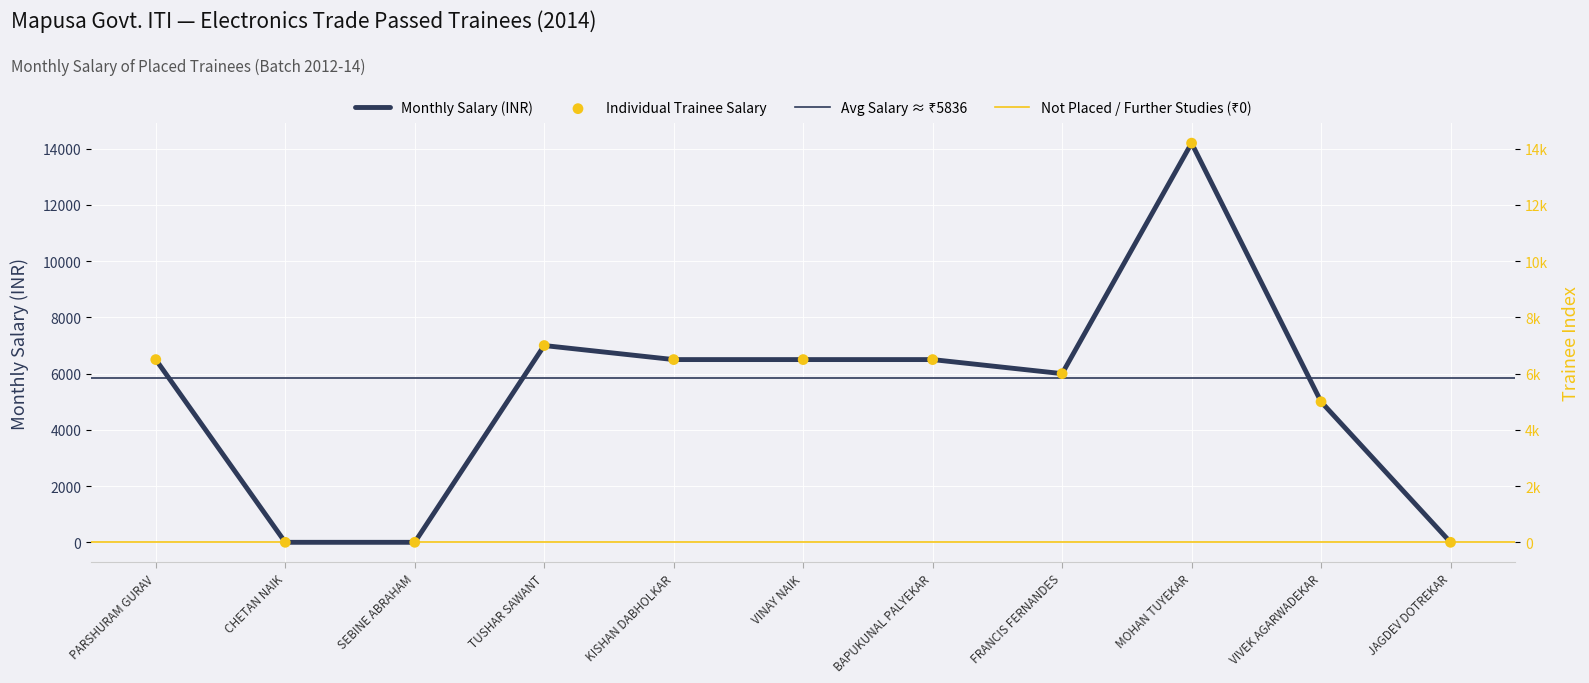

Which has a higher value, KISHAN DABHOLKAR or PARSHURAM GURAV?

KISHAN DABHOLKAR